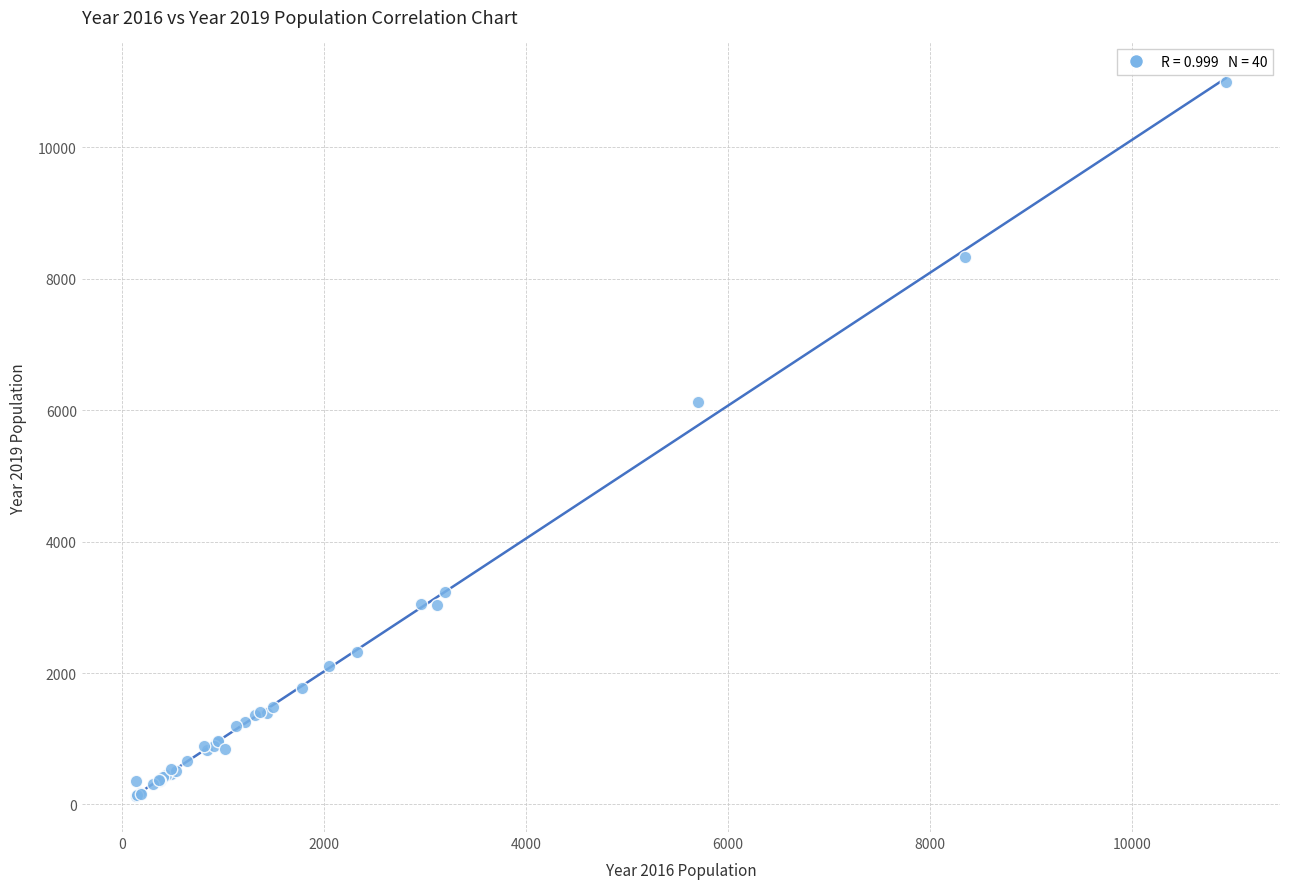

What Y value in the scatter plot is closest to 5559?

6129